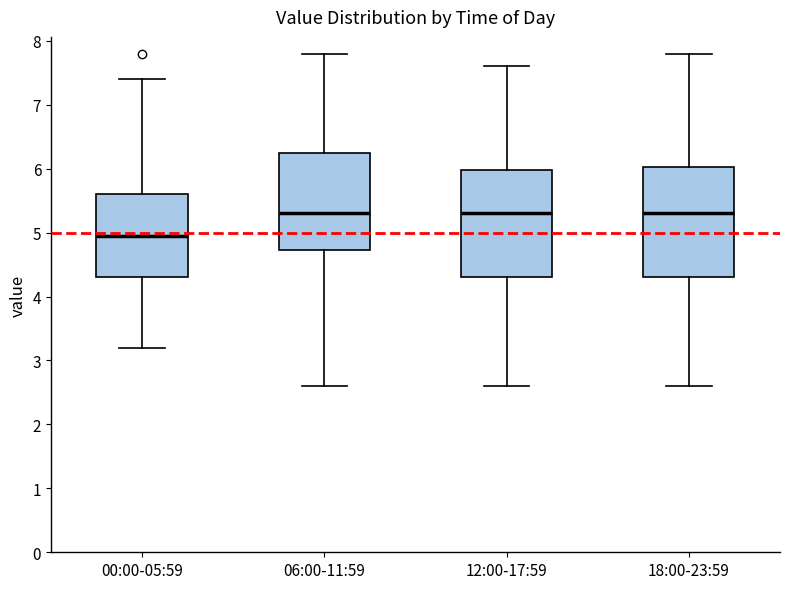

Reading left to right, read every box against the y-axis: the position of its median line, the range the box covers, and the ends of its whiskers. The values are not printed on the chart, so give them approximately, as read against the axis.

00:00-05:59: median 5.0, box 4.3 to 5.6, whiskers 3.2 to 7.4
06:00-11:59: median 5.3, box 4.7 to 6.3, whiskers 2.6 to 7.8
12:00-17:59: median 5.3, box 4.3 to 6.0, whiskers 2.6 to 7.6
18:00-23:59: median 5.3, box 4.3 to 6.0, whiskers 2.6 to 7.8